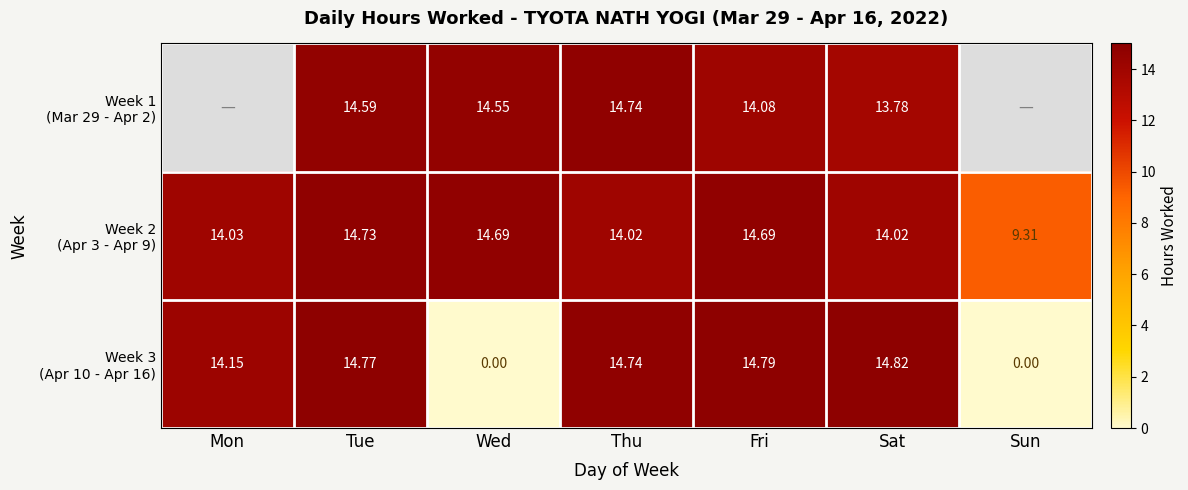

What value does the Week 1 (Mar 29 - Apr 2) series have at Tue?

14.6